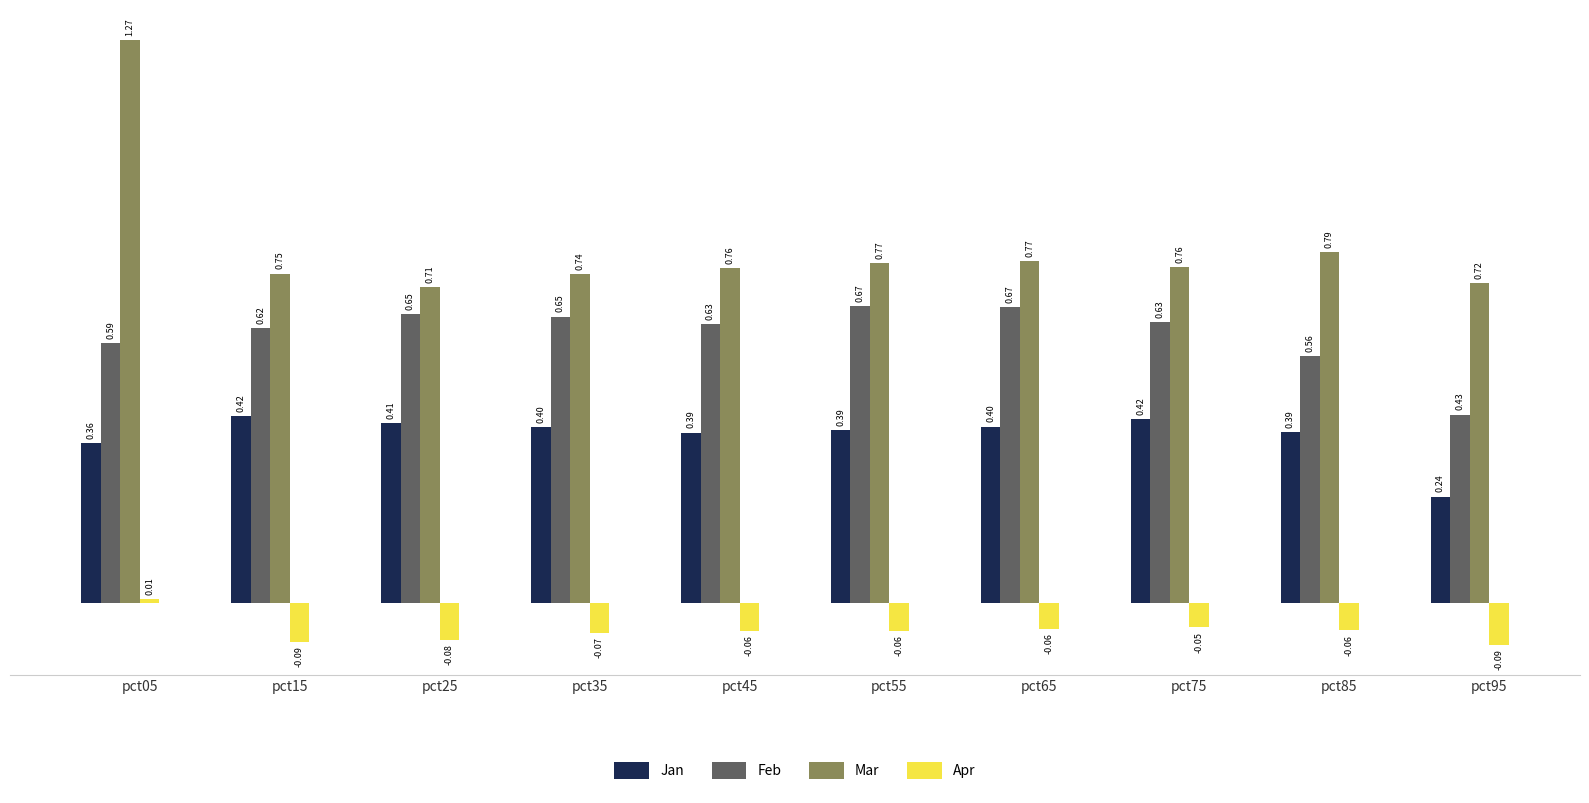

How many bars are there in total?

40